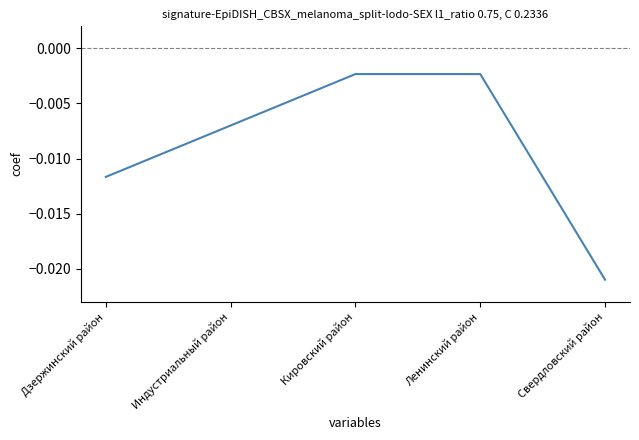

True or false: there are more than 2 points higher than both neighbors.

False